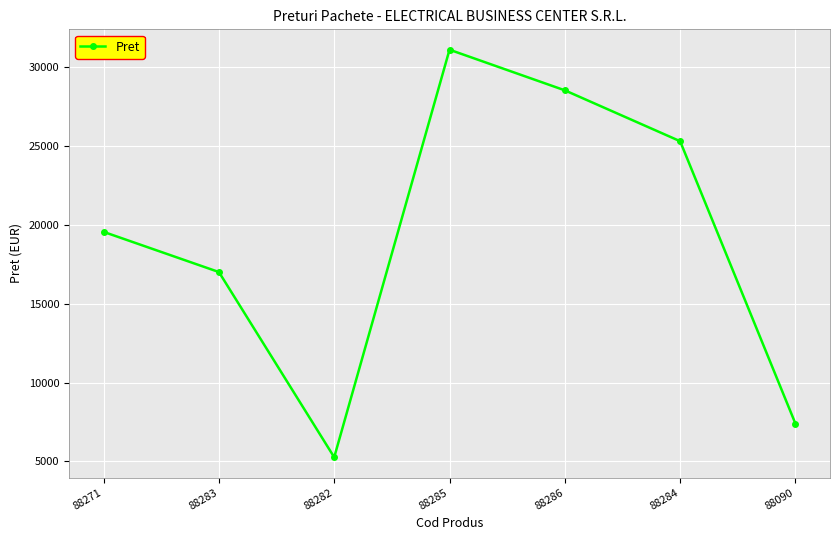

List the labels in order of value, smallest first.

88282, 88090, 88283, 88271, 88284, 88286, 88285